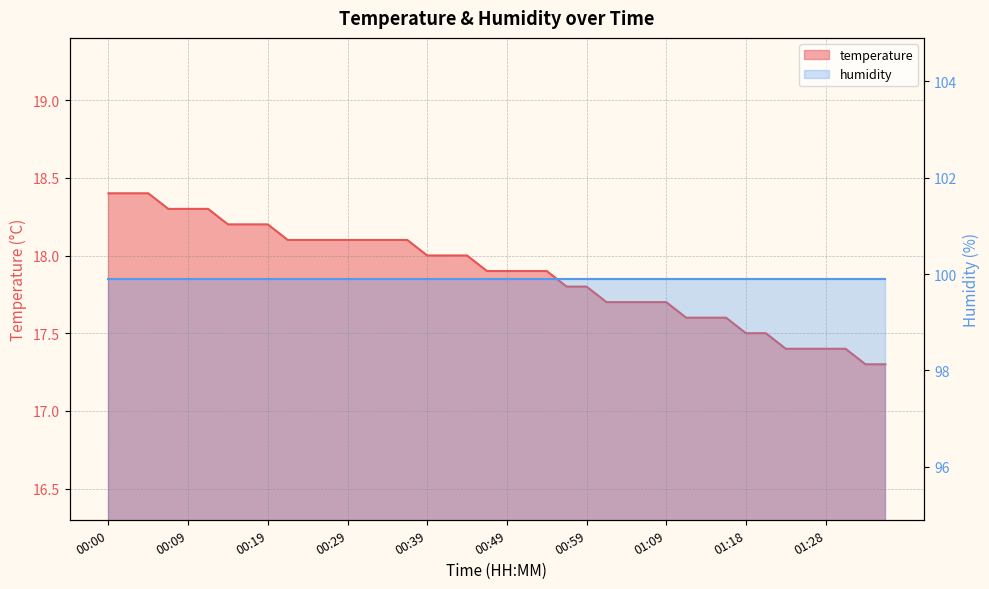

Does the chart have visible grid lines?

Yes